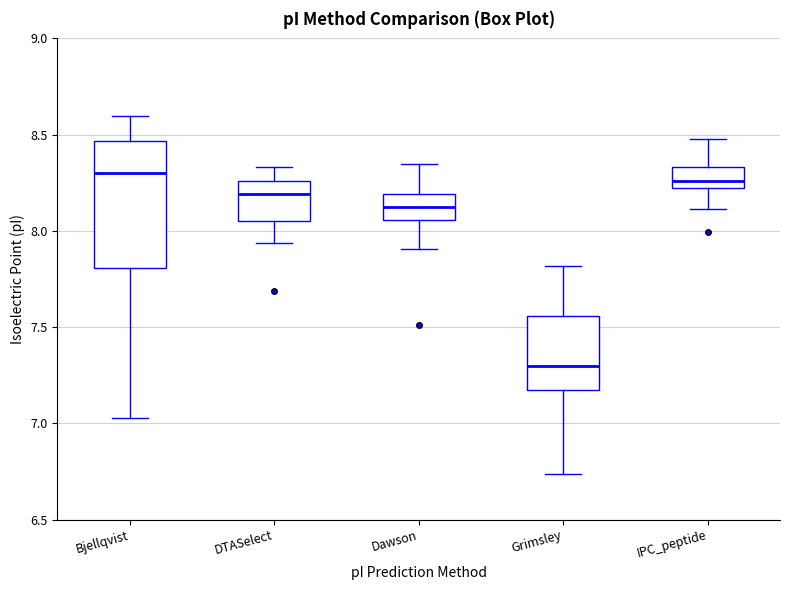

Reading left to right, read every box against the y-axis: the position of its median line, the range the box covers, and the ends of its whiskers. The values are not printed on the chart, so give them approximately, as read against the axis.

Bjellqvist: median 8.30, box 7.80 to 8.45, whiskers 7.05 to 8.60
DTASelect: median 8.20, box 8.05 to 8.25, whiskers 7.95 to 8.35
Dawson: median 8.15, box 8.05 to 8.20, whiskers 7.90 to 8.35
Grimsley: median 7.30, box 7.15 to 7.55, whiskers 6.75 to 7.80
IPC_peptide: median 8.25 (just above the box's lower edge), box 8.25 to 8.35, whiskers 8.10 to 8.50